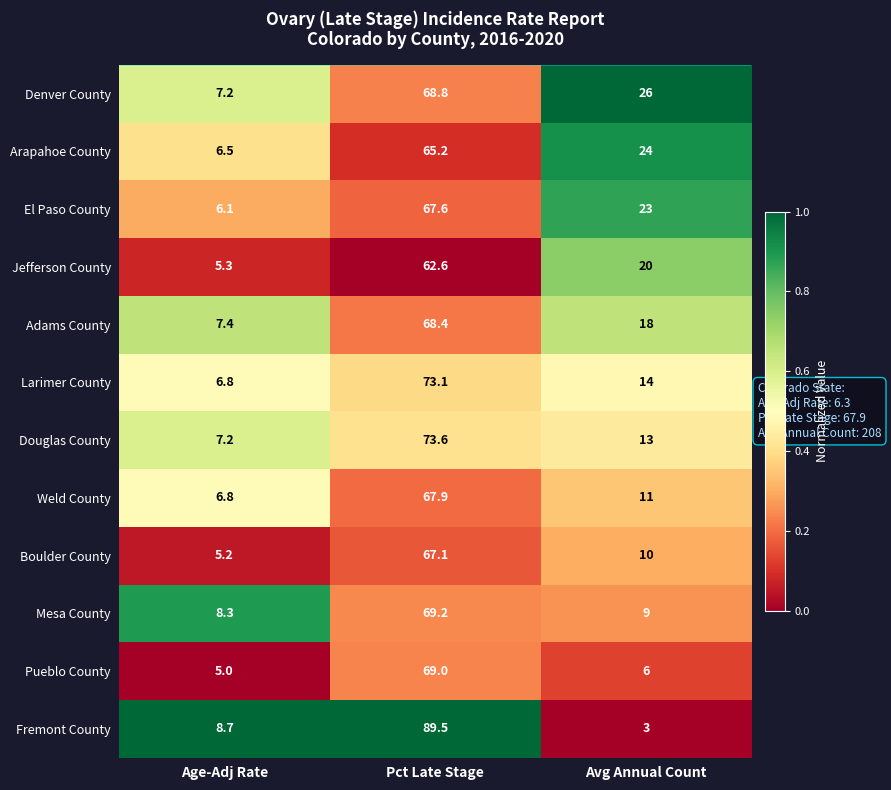

What is the difference between the maximum and minimum values in the Mesa County series?

60.9